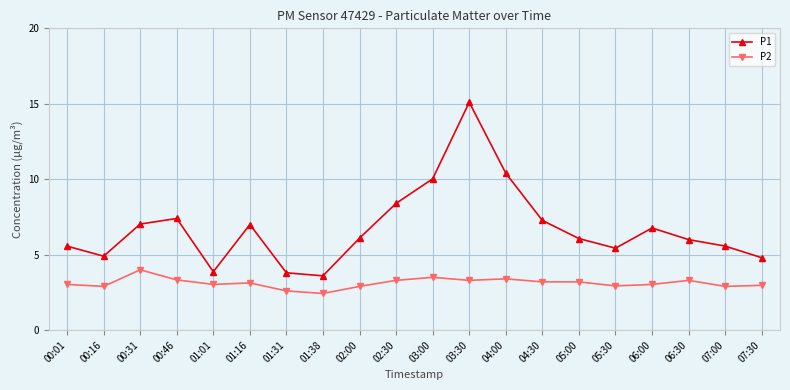

What is the difference between the second highest and second lowest values in the P1 series?

6.6